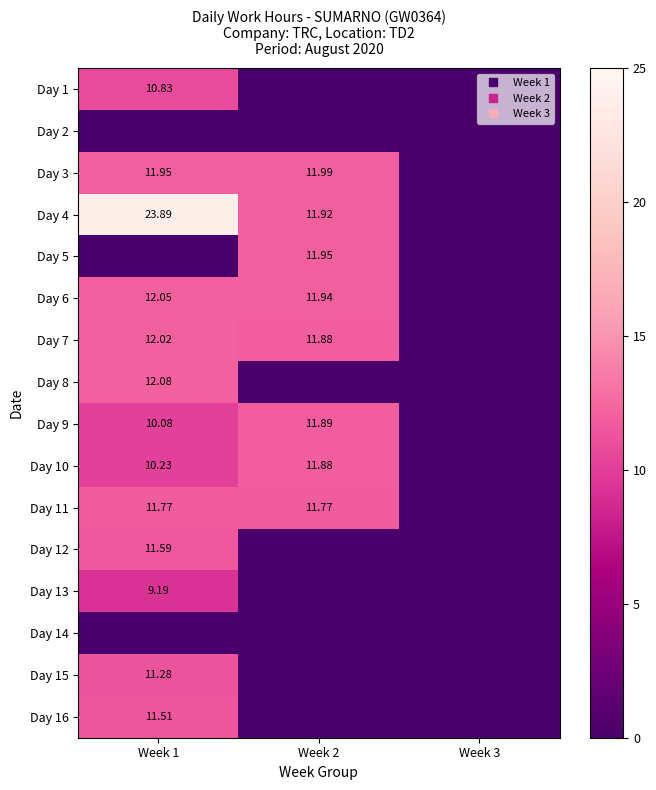

What is the difference between the Day 5 values at Week 3 and Week 2?

11.9